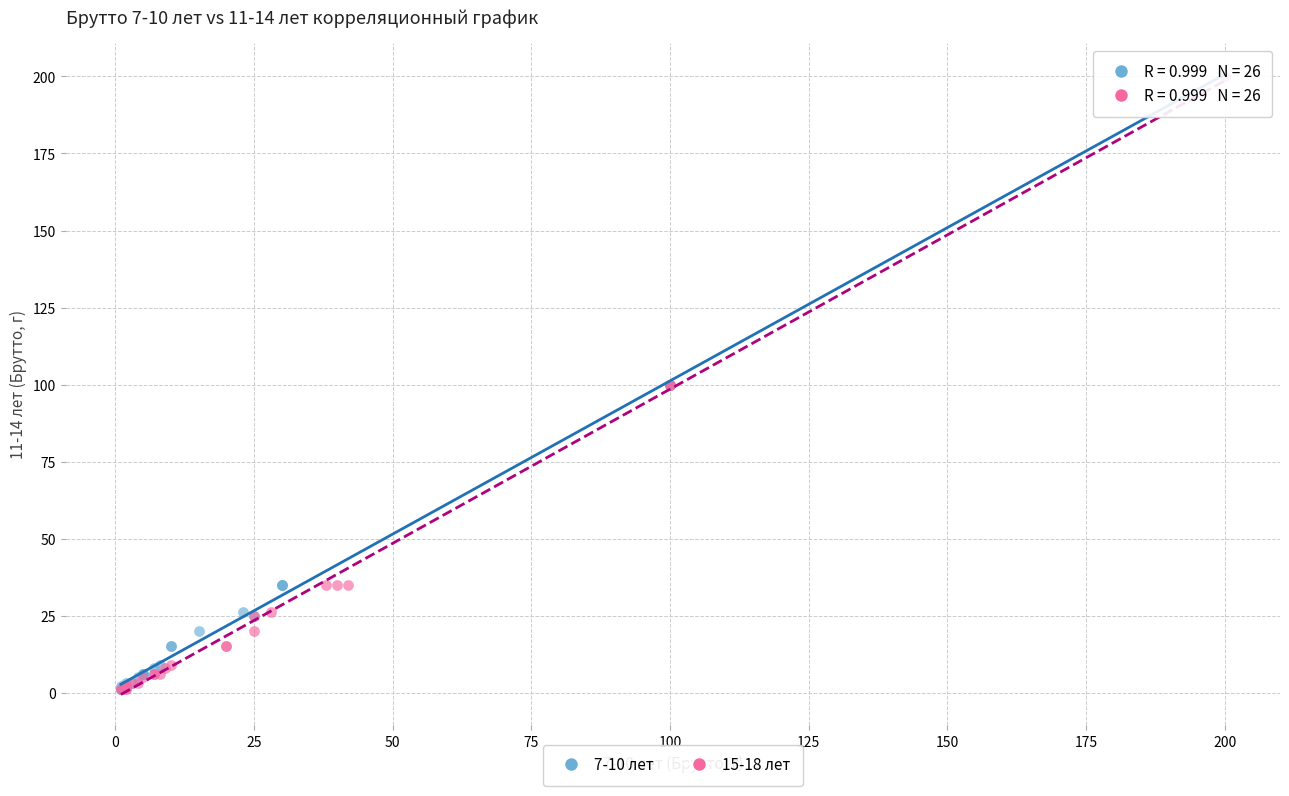

What are all the series names shown in the legend?

7-10 лет, 15-18 лет